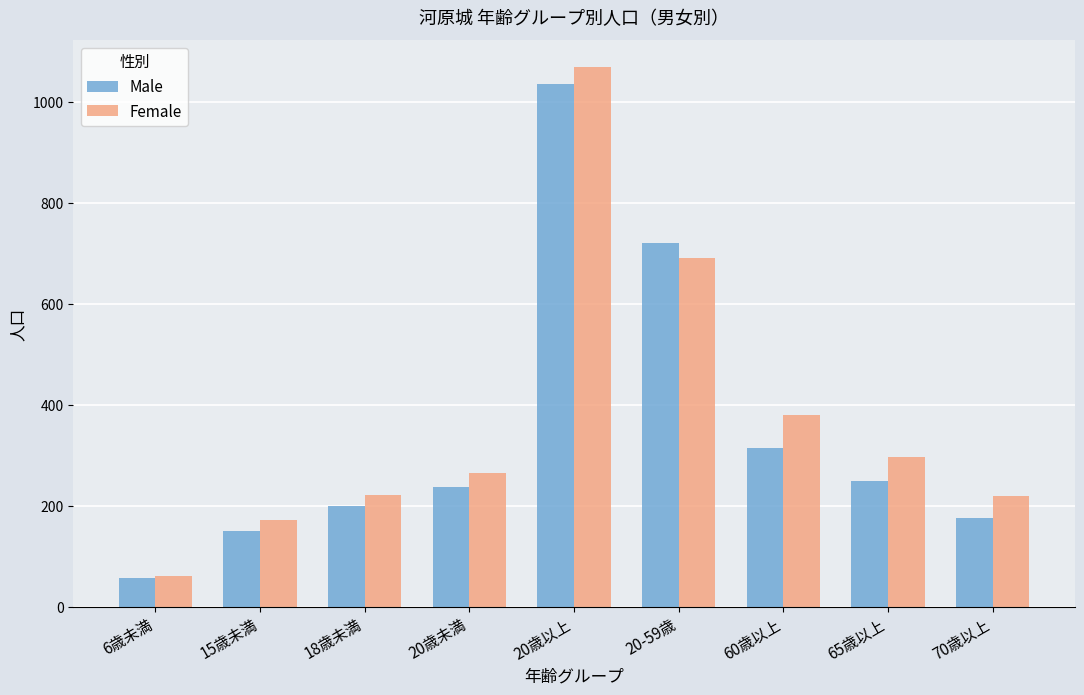

What are all the series names shown in the legend?

Male, Female